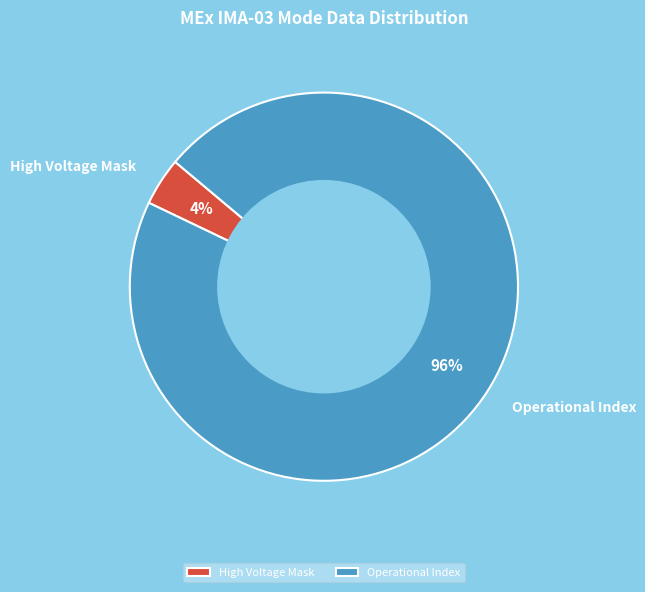

To the nearest percent, what is the difference between the largest and smallest slice percentages?

92%